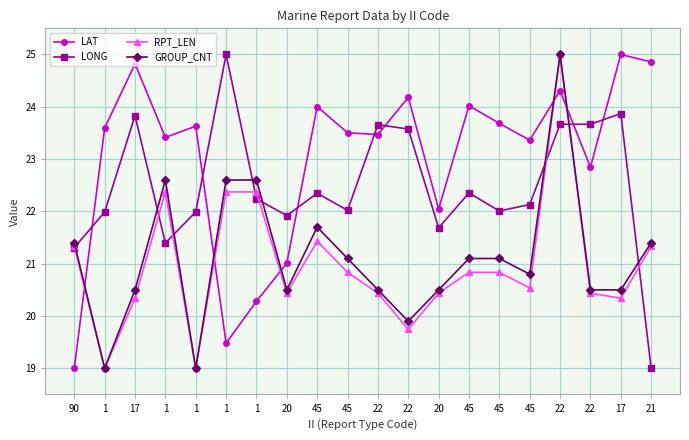

List the labels in order of LAT value, smallest first.

90, 1, 1, 20, 20, 22, 45, 1, 22, 45, 1, 1, 45, 45, 45, 22, 22, 17, 21, 17